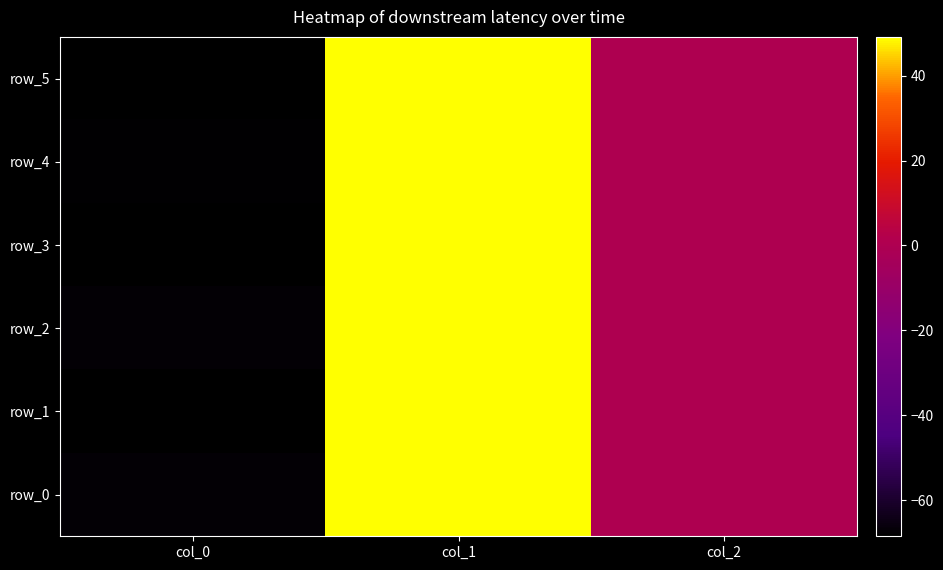

Is it true that row_3 equals -68.4 at col_0?

True